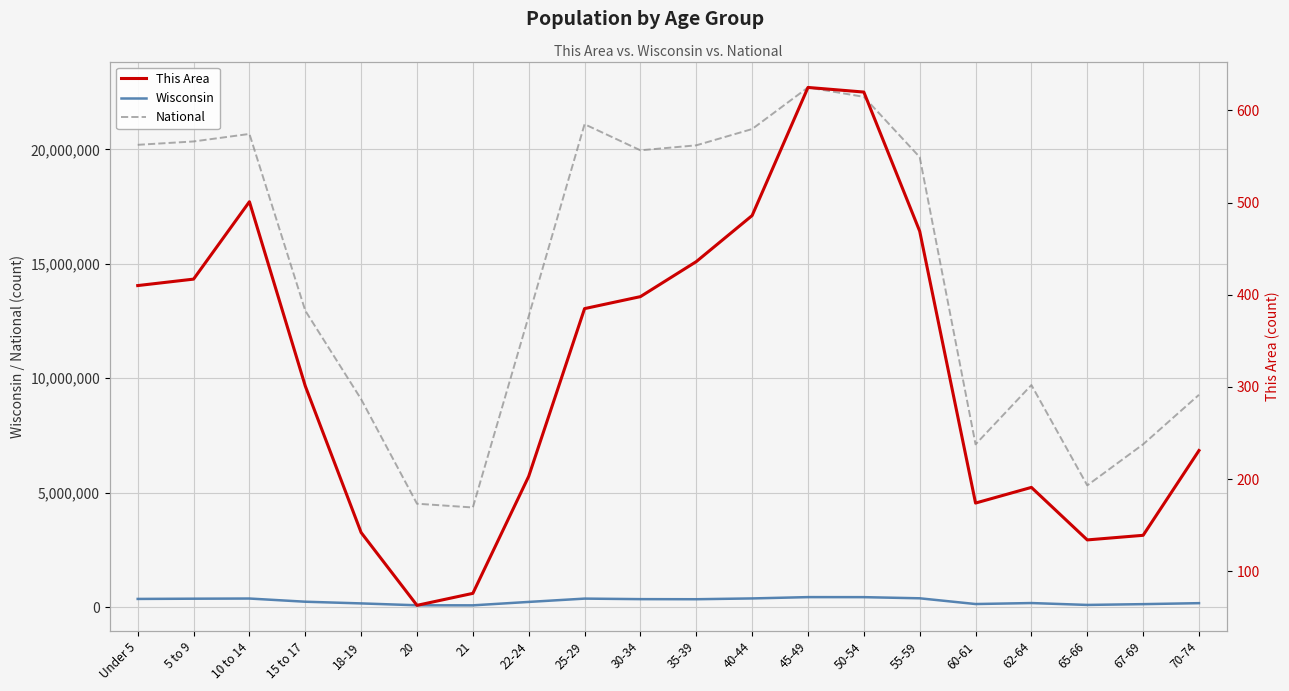

In Wisconsin, how many points are lower than both neighbors (excluding endpoints)?

4